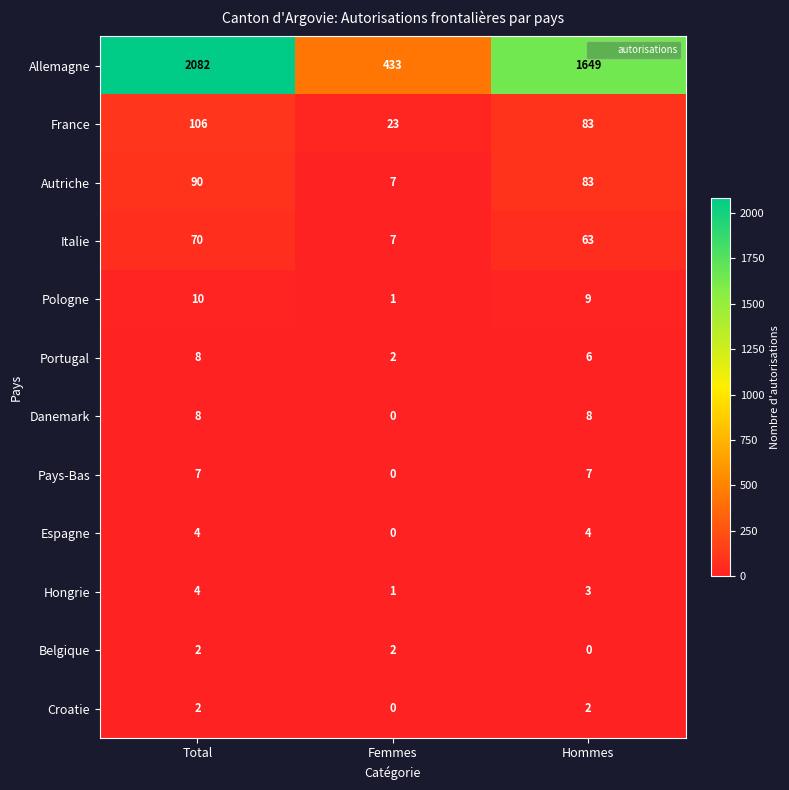

How many series are shown in this chart?

12